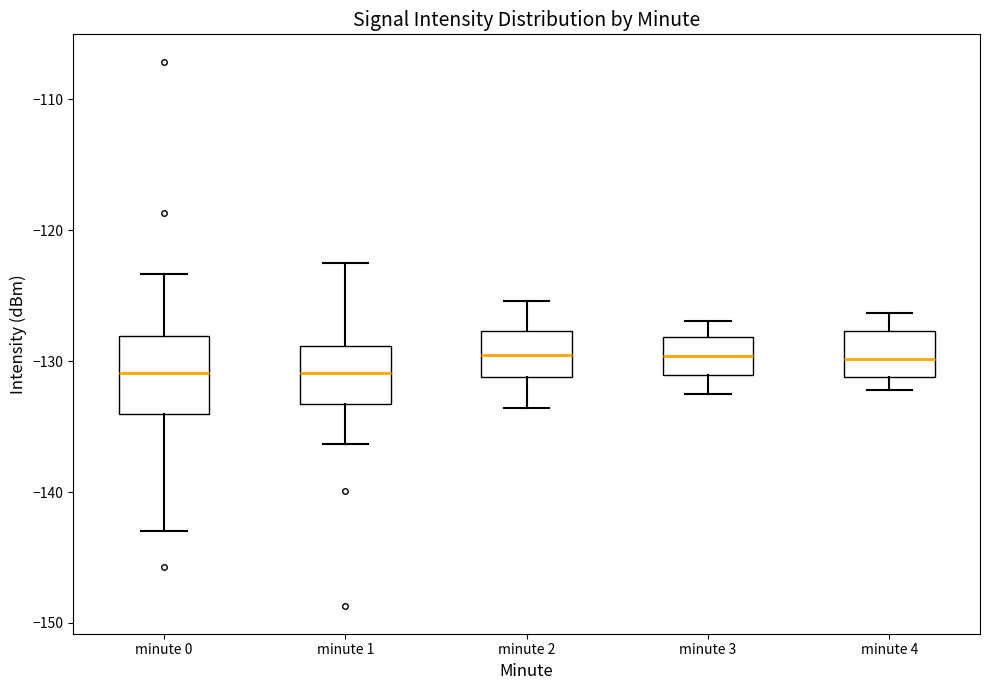

Reading left to right, read every box against the y-axis: the position of its median line, the range the box covers, and the ends of its whiskers. The values are not printed on the chart, so give them approximately, as read against the axis.

minute 0: median -131, box -134 to -128, whiskers -143 to -123
minute 1: median -131, box -133 to -129, whiskers -136 to -123
minute 2: median -129, box -131 to -128, whiskers -134 to -125
minute 3: median -130, box -131 to -128, whiskers -132 to -127
minute 4: median -130, box -131 to -128, whiskers -132 to -126